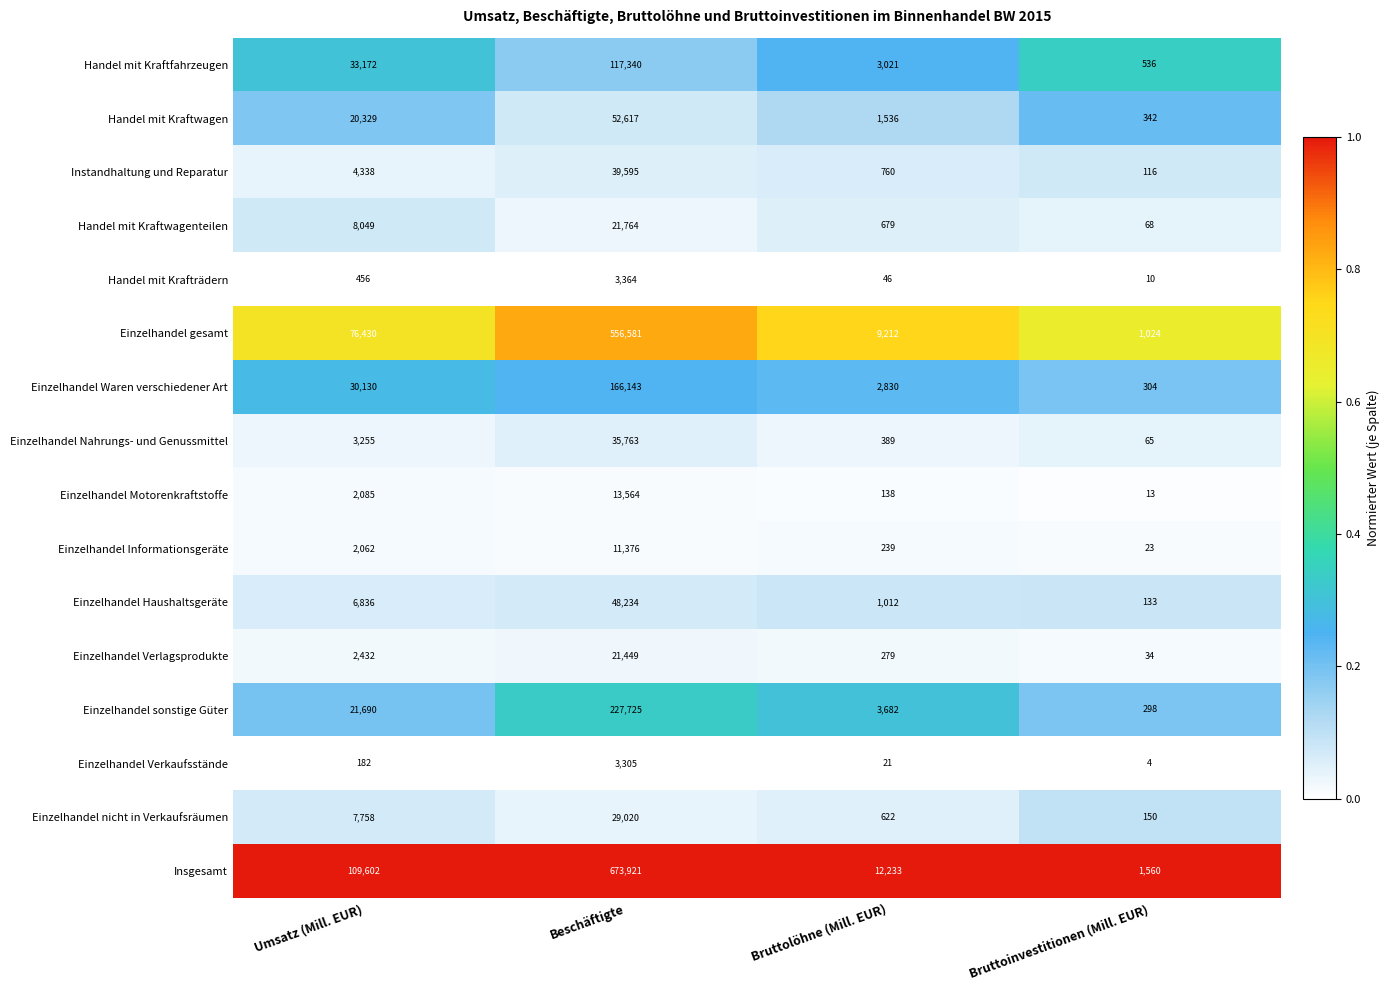

Read the Einzelhandel Verlagsprodukte value at Bruttolöhne (Mill. EUR), to the nearest 100.

300